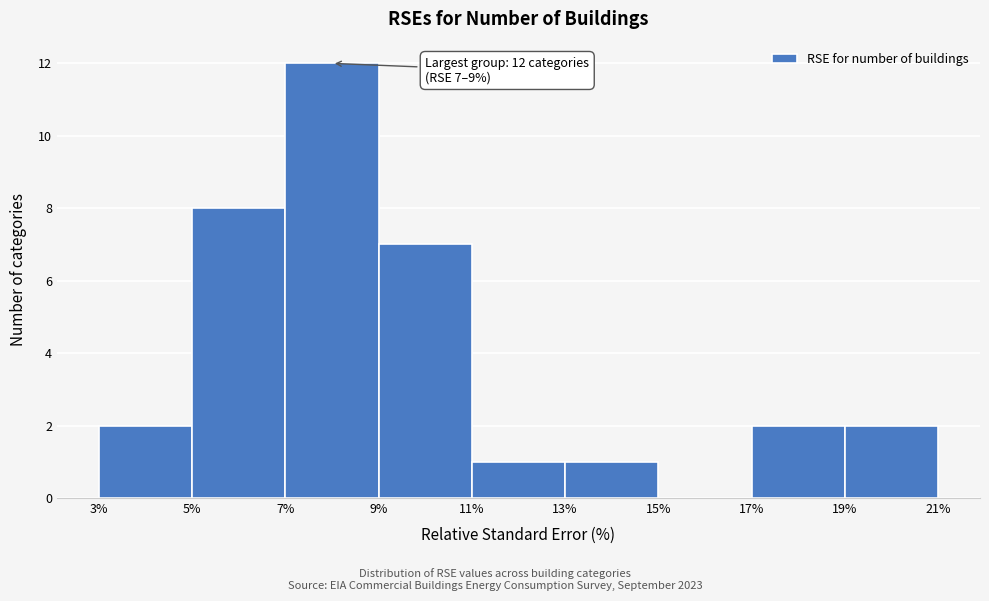

Which range on the x-axis has the tallest bar?

7% to 9%